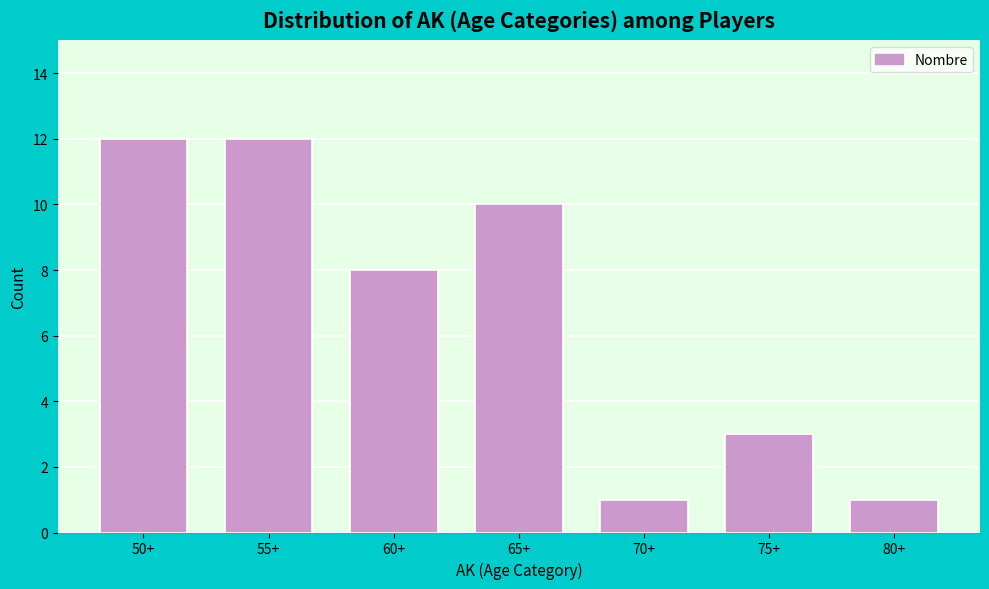

Reading left to right, list all the values displayed in this chart.

12	12	8	10	1	3	1